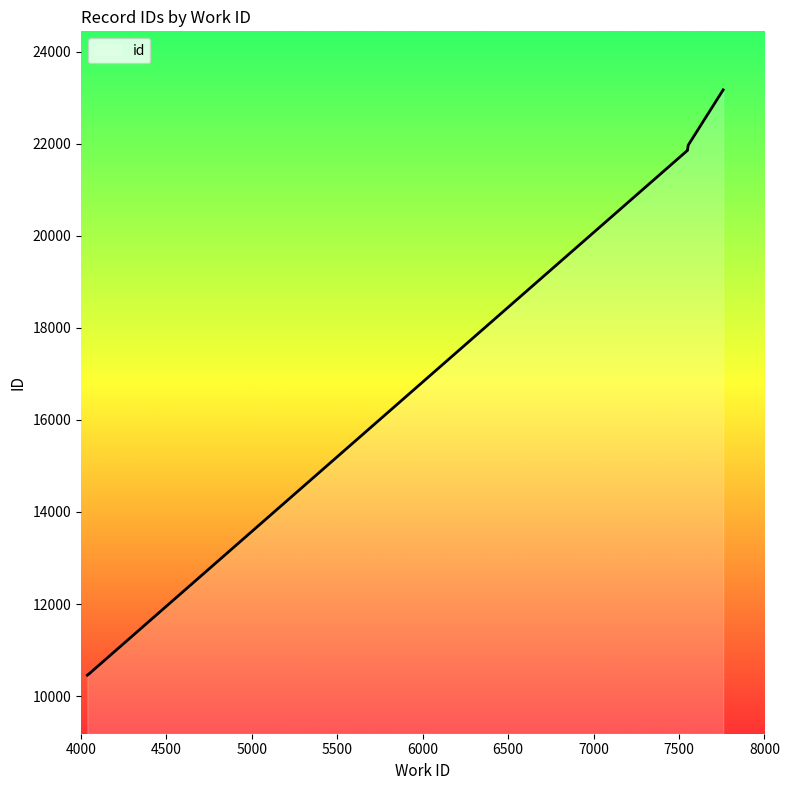

How many categories are shown in the chart?

10